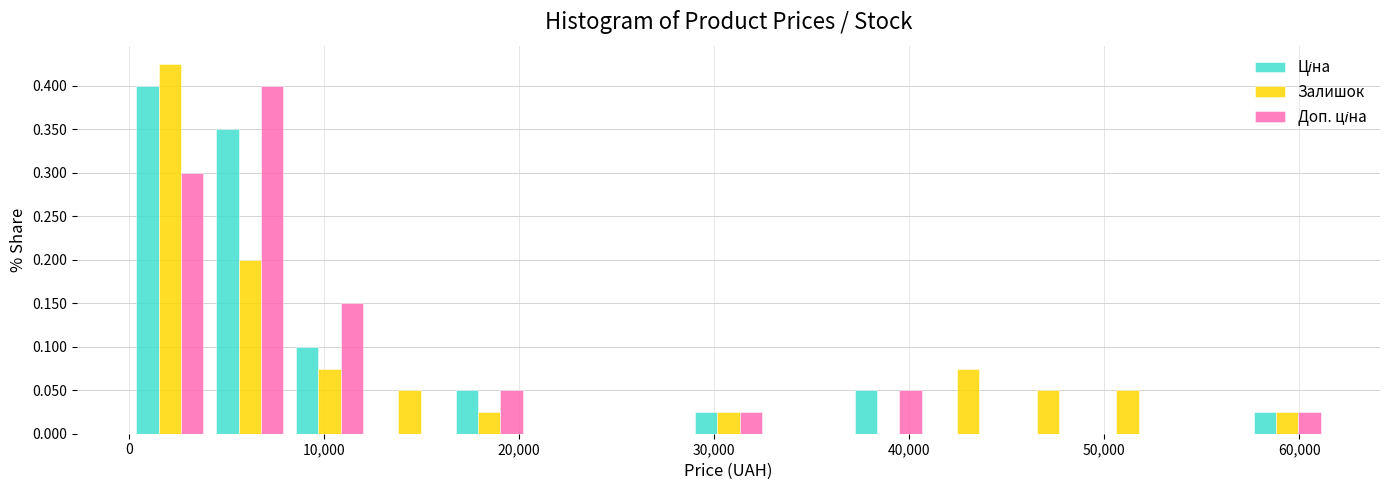

In the Ціна series, which range on the x-axis has the tallest bar?

0 to 4000